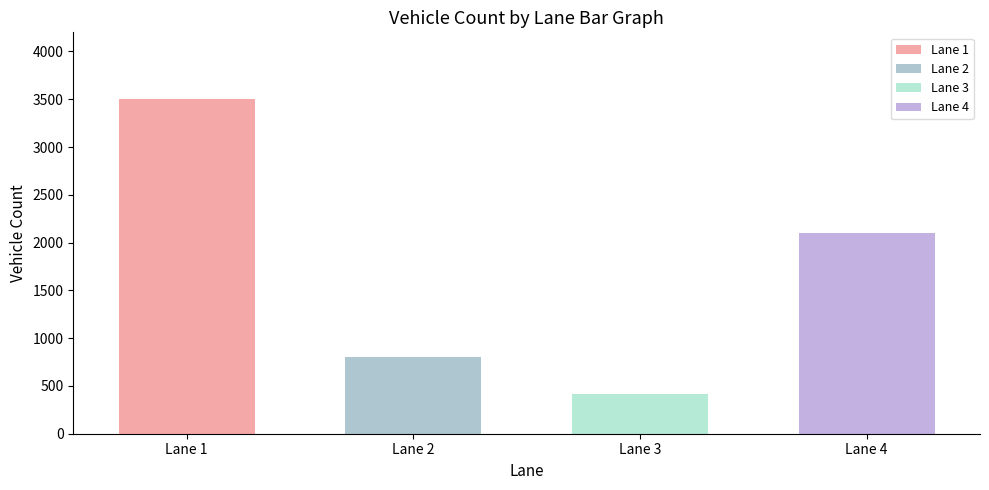

Which series has the largest total across all categories?

Lane 1